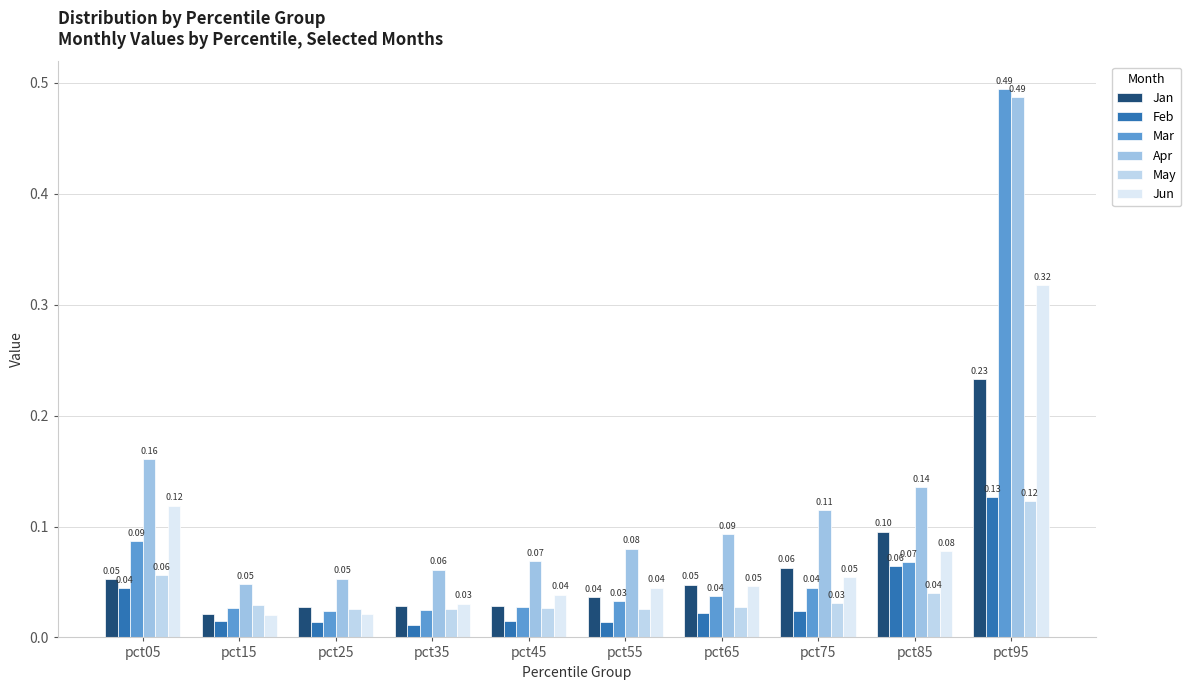

What is the difference between the maximum and minimum values in the Jan series?

0.2